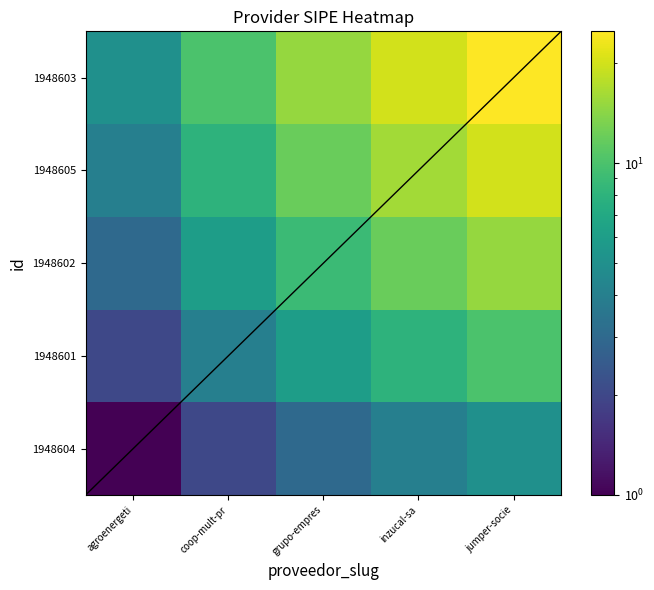

Which has a higher value, grupo-empres or inzucal-sa?

inzucal-sa